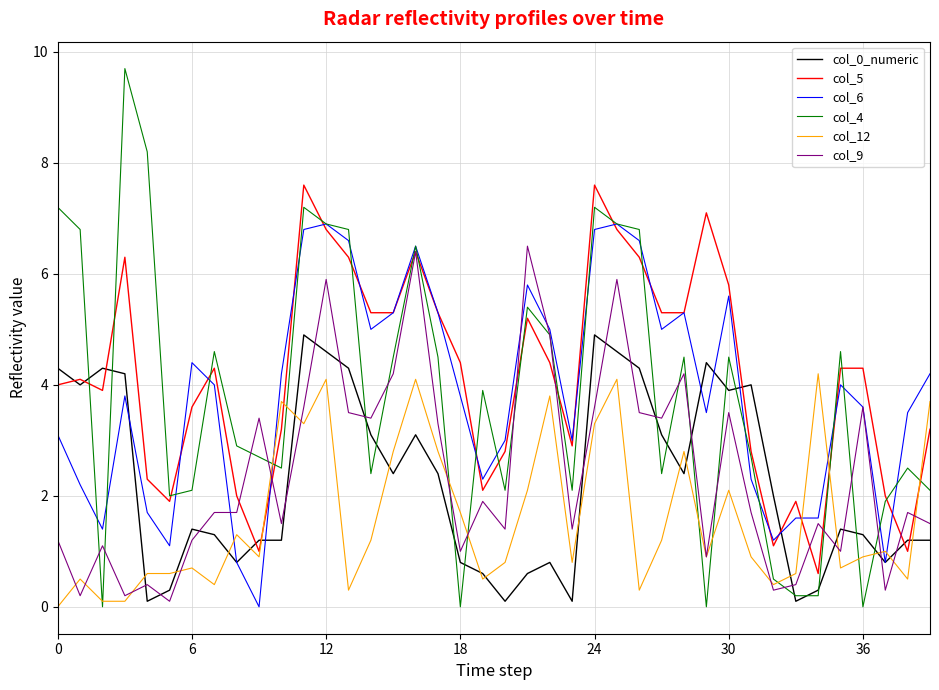

What is the average value of the col_0_numeric series?

2.3